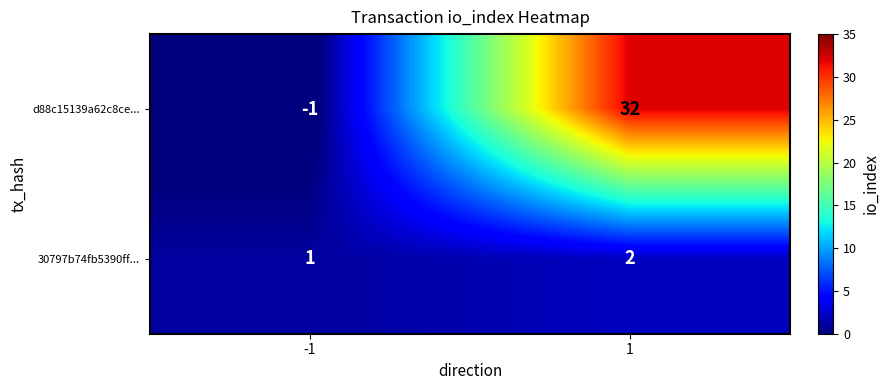

True or false: 30797b74fb5390ff... has a value of 3 at 1.

False